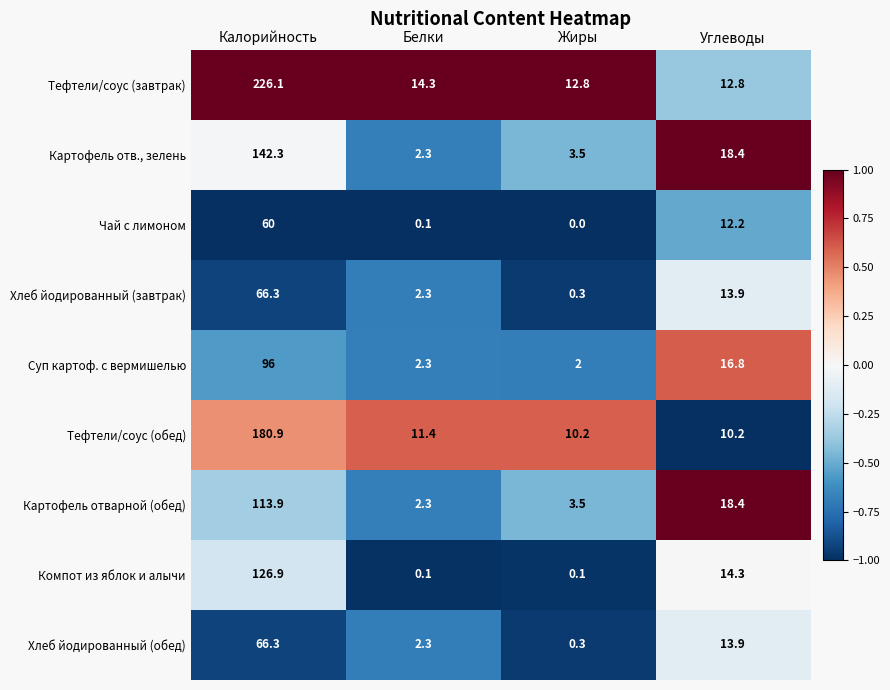

At which label does Тефтели/соус (завтрак) first exceed 14?

Калорийность